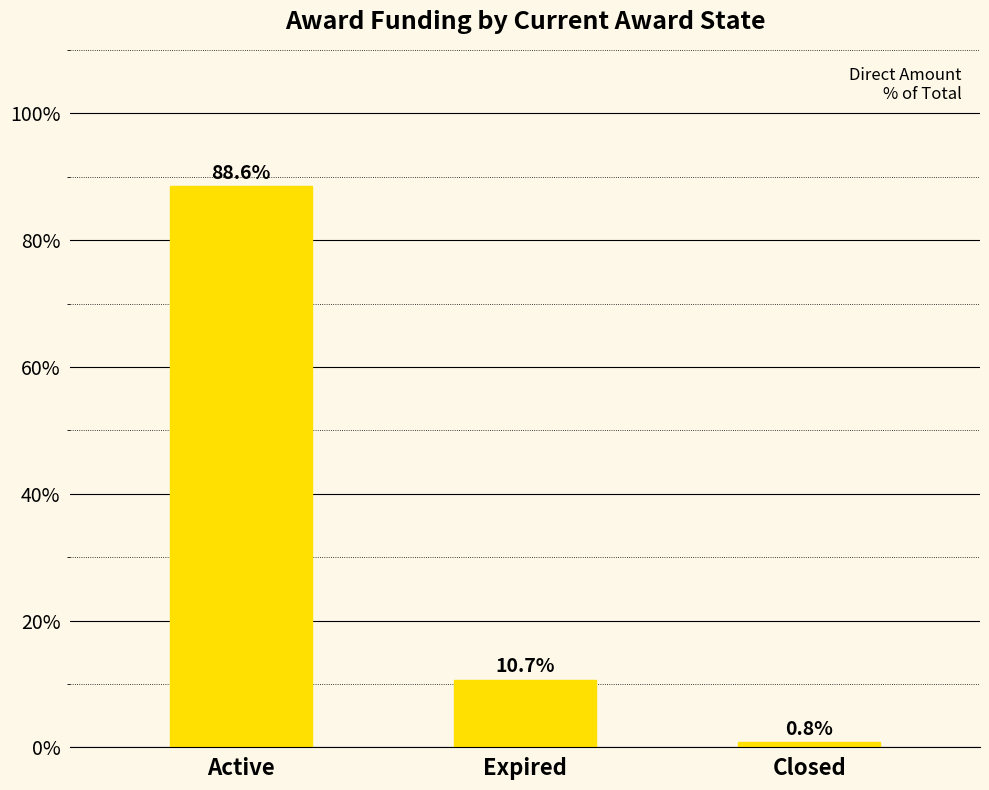

At which label is the value closest to 44?

Expired